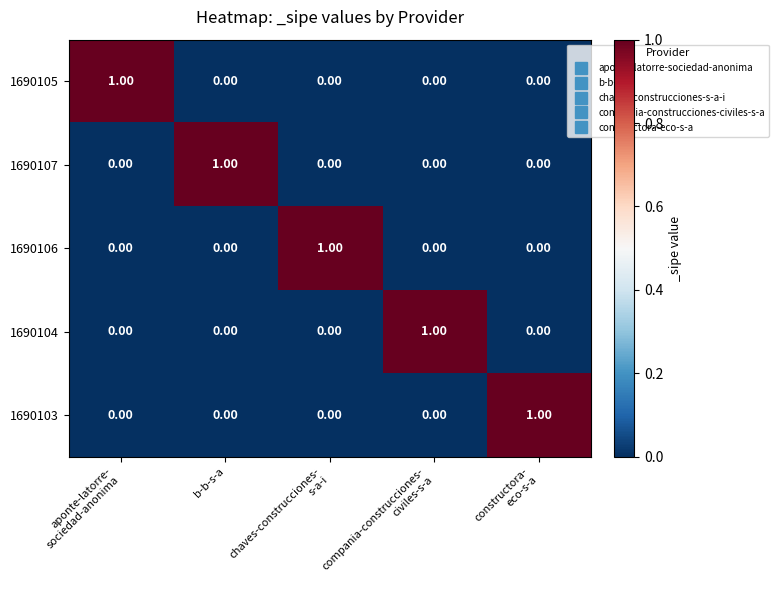

At how many categories does at least one series exceed 0?

5